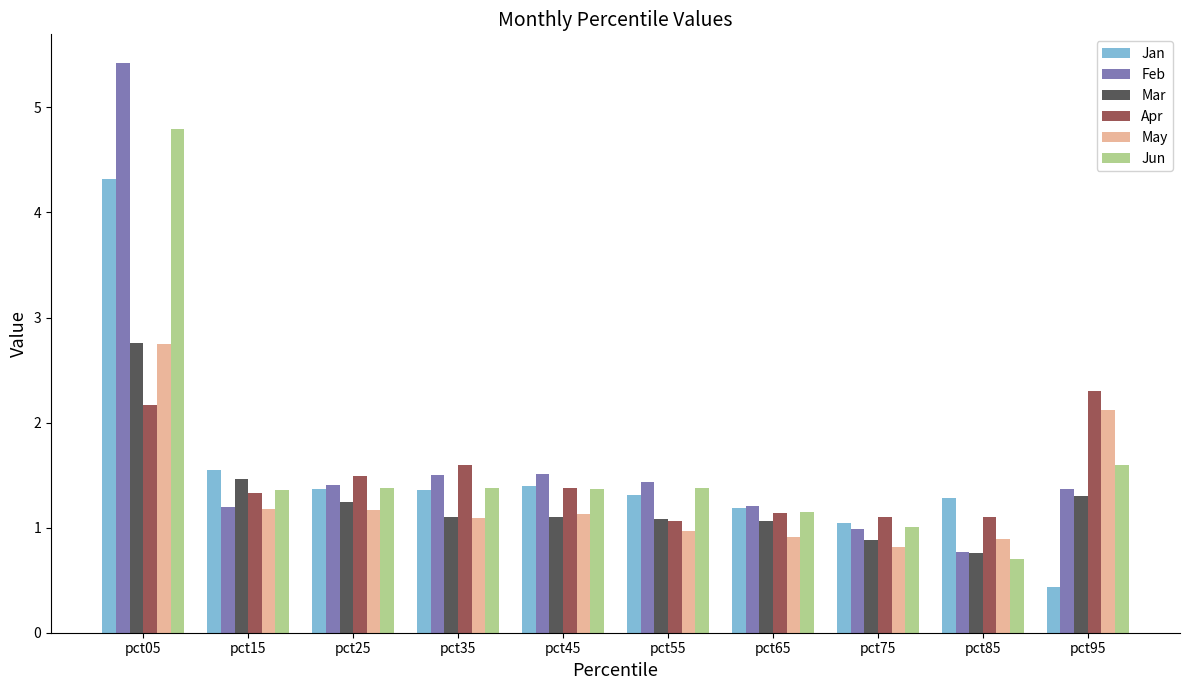

At which category is the sum across all series the highest?

pct05